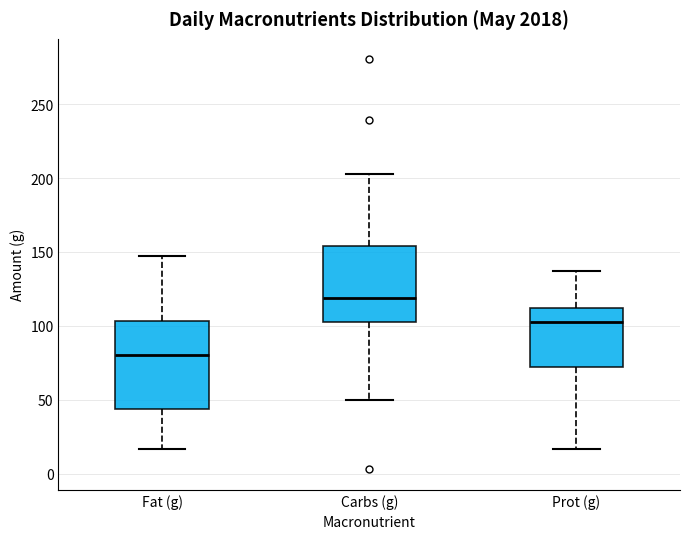

Which box's median line is the lowest?

Fat (g)